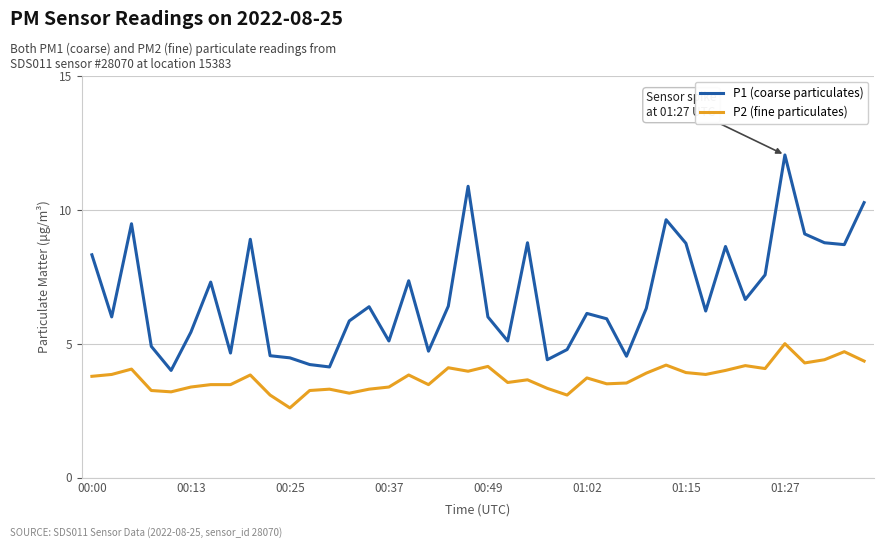

True or false: P2 (fine particulates) has more than 0 interior local peaks.

True